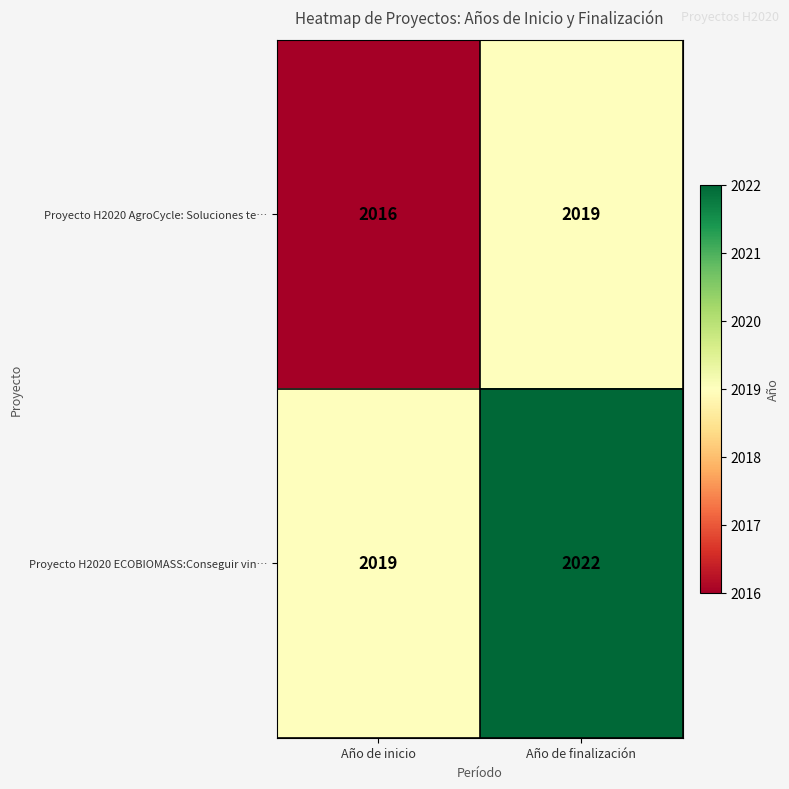

Which category has the highest value in the Proyecto H2020 AgroCycle: Soluciones te… series?

Año de finalización